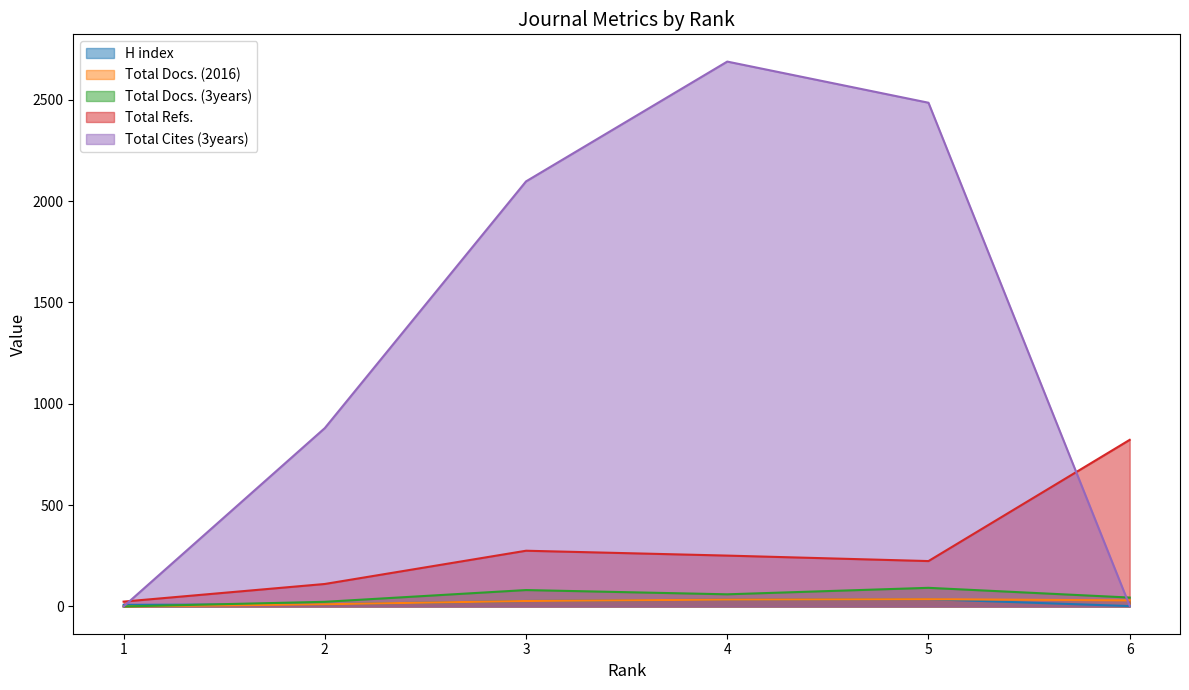

What is the total value across all series at 2?

1036